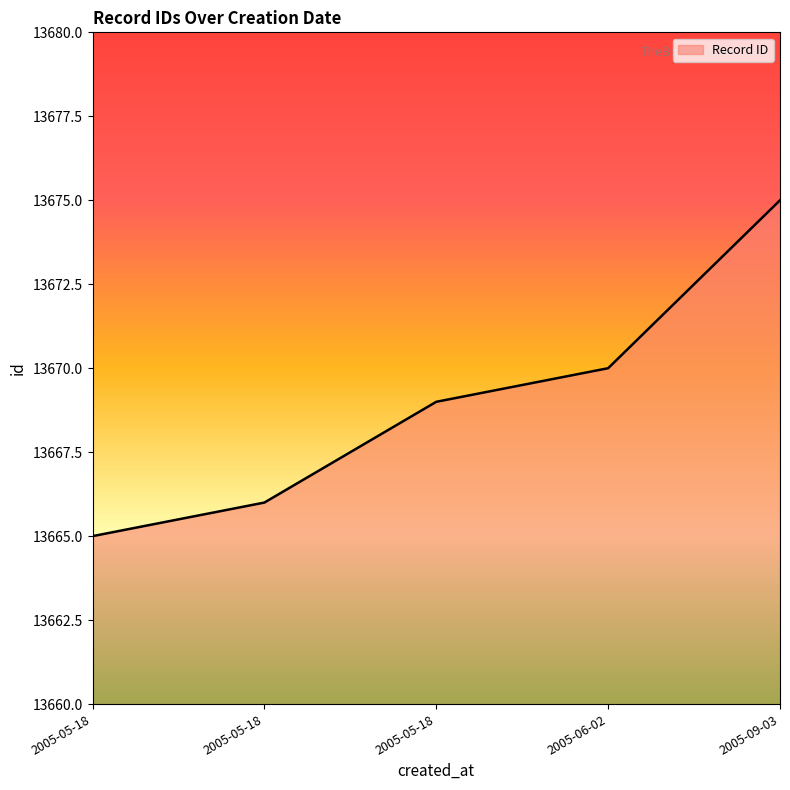

Does the chart have visible grid lines?

No